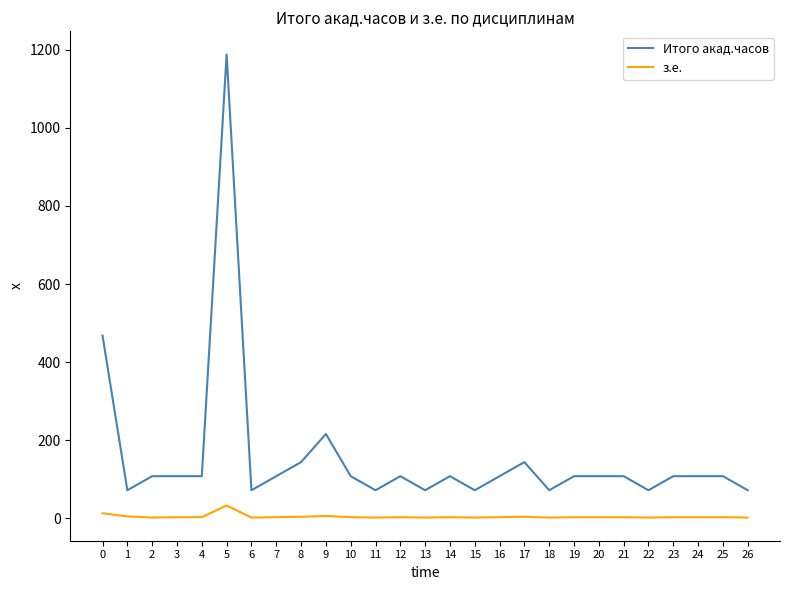

True or false: з.е. has more than 2 interior local peaks.

True